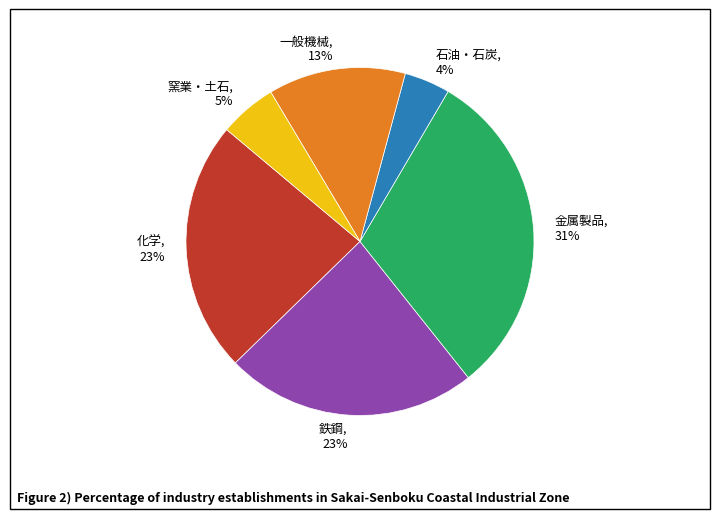

Which has a higher value, 石油・石炭 or 一般機械?

一般機械